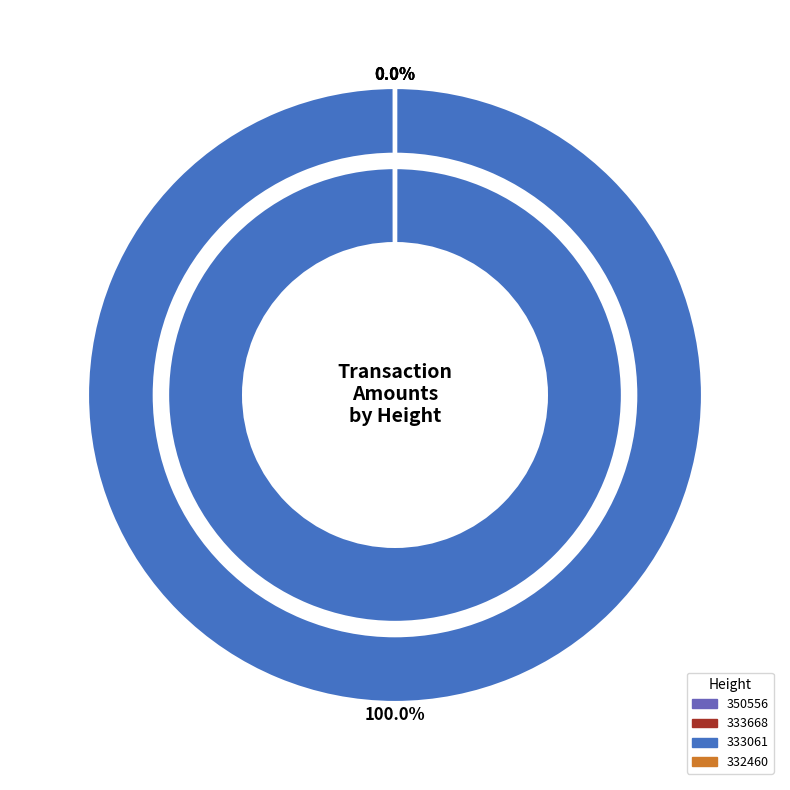

Rank the categories by To S-S56W value from highest to lowest.

333061, 333668, 332460, 350556